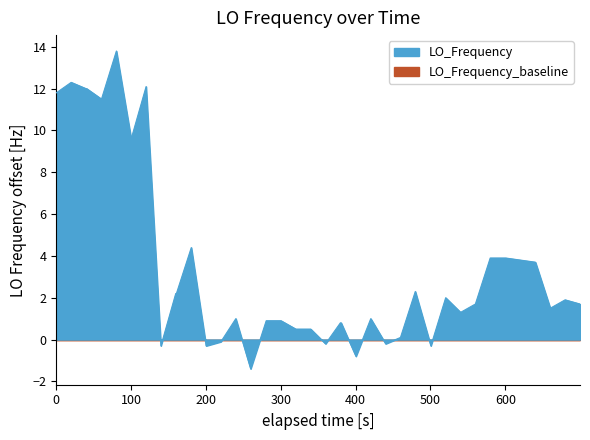

The value at 8 is -0.1. True or false?

False